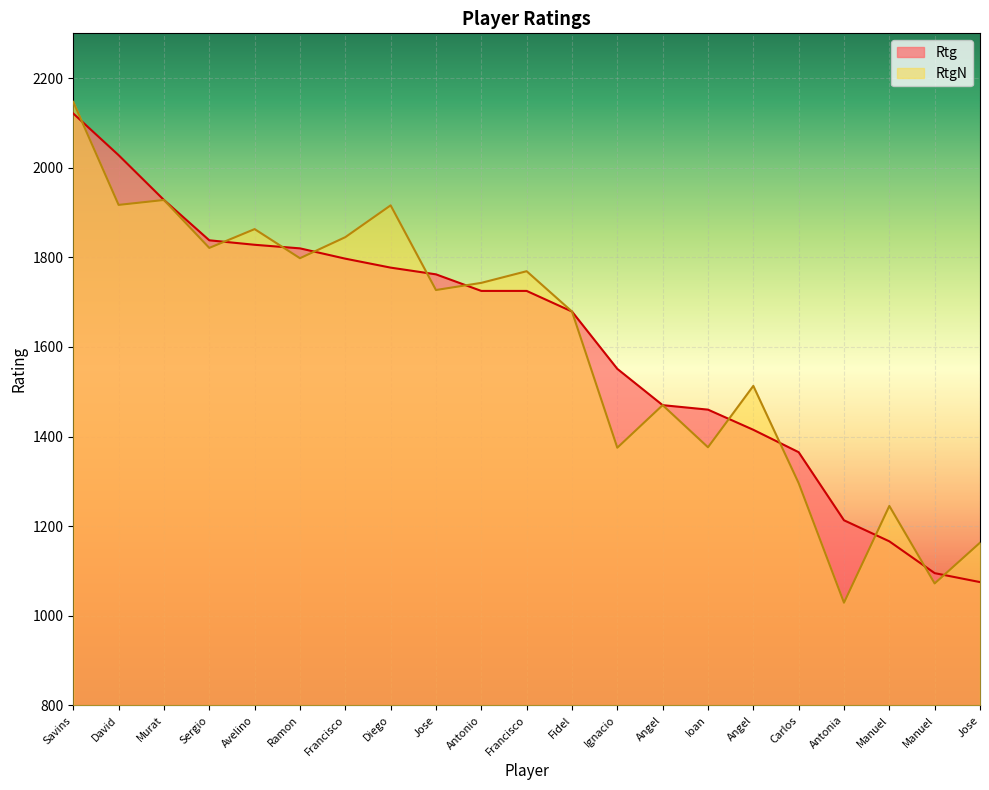

True or false: RtgN has more than 2 interior local peaks.

True